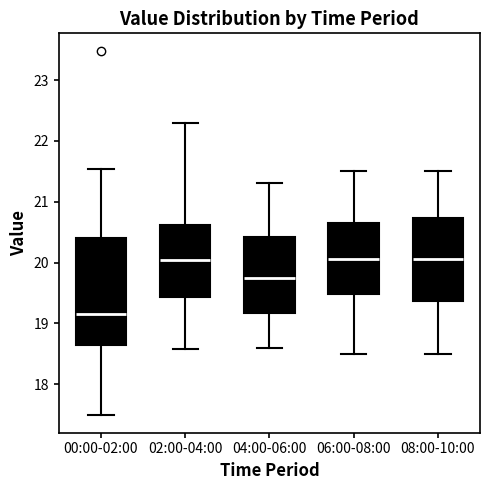

Which box has the lowest median line?

00:00-02:00